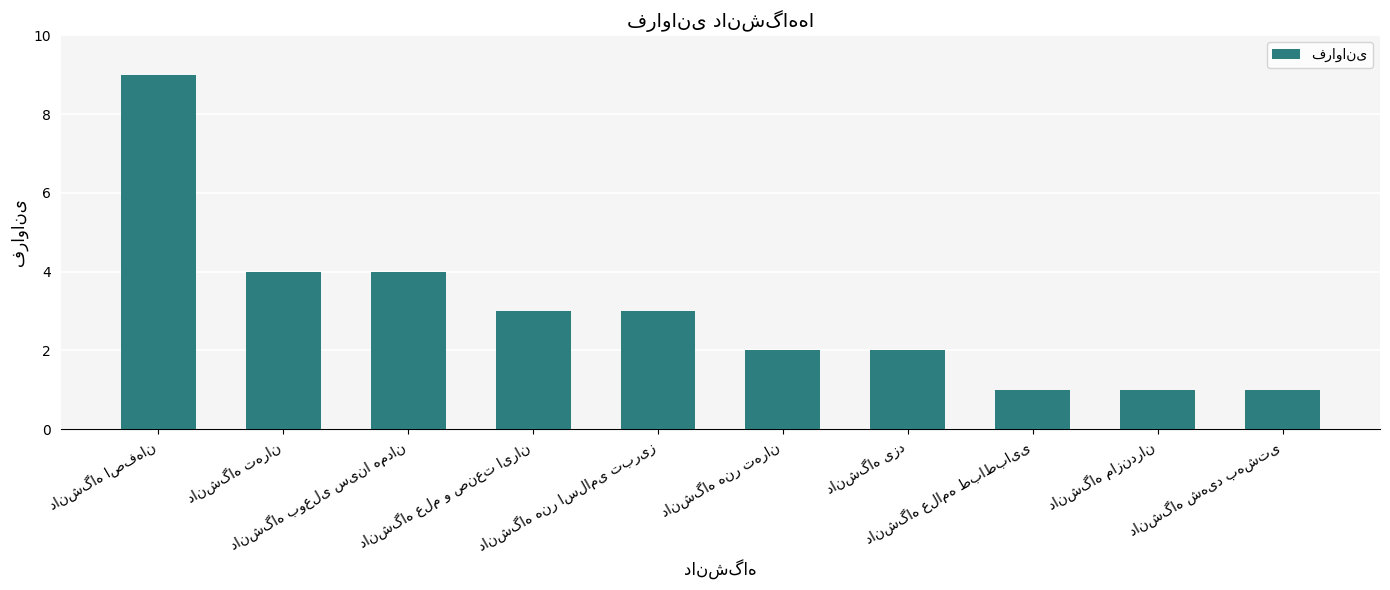

What is the average value?

3